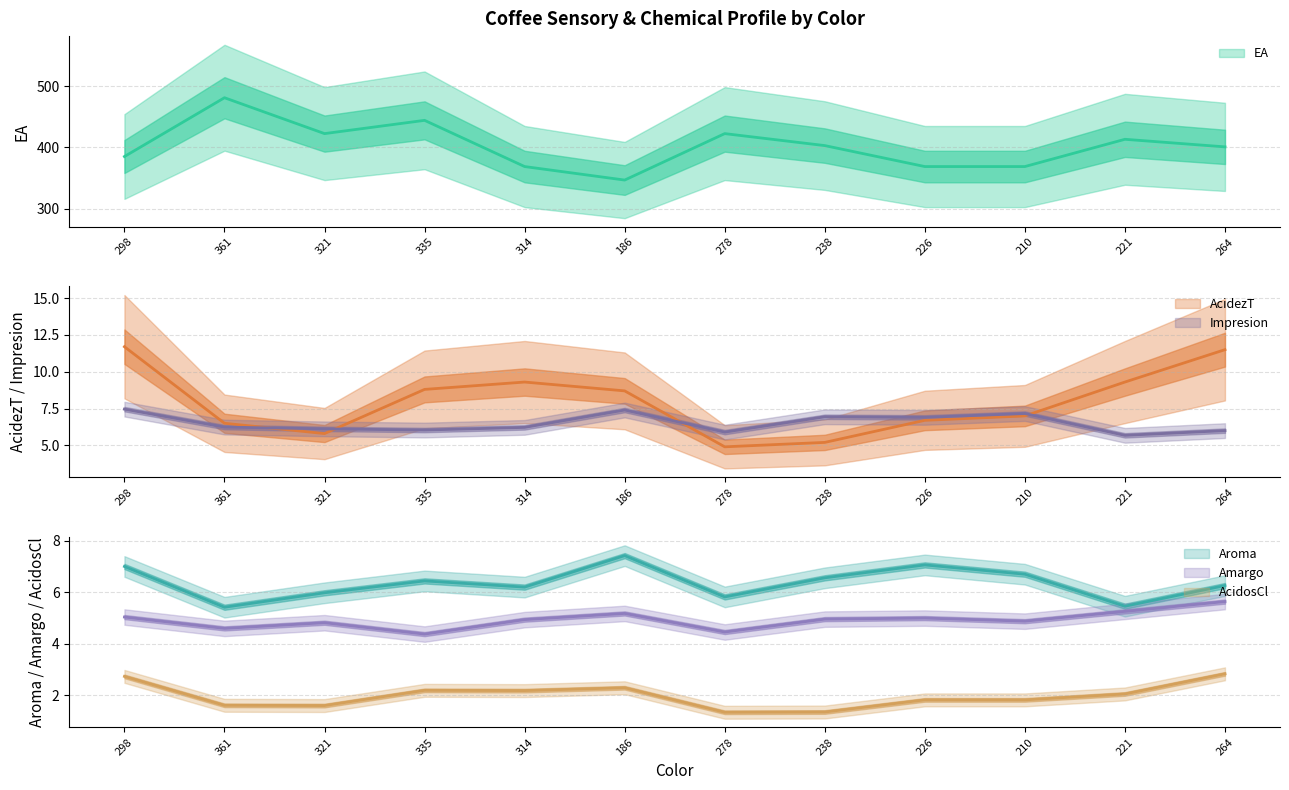

What position from the left is 264?

12